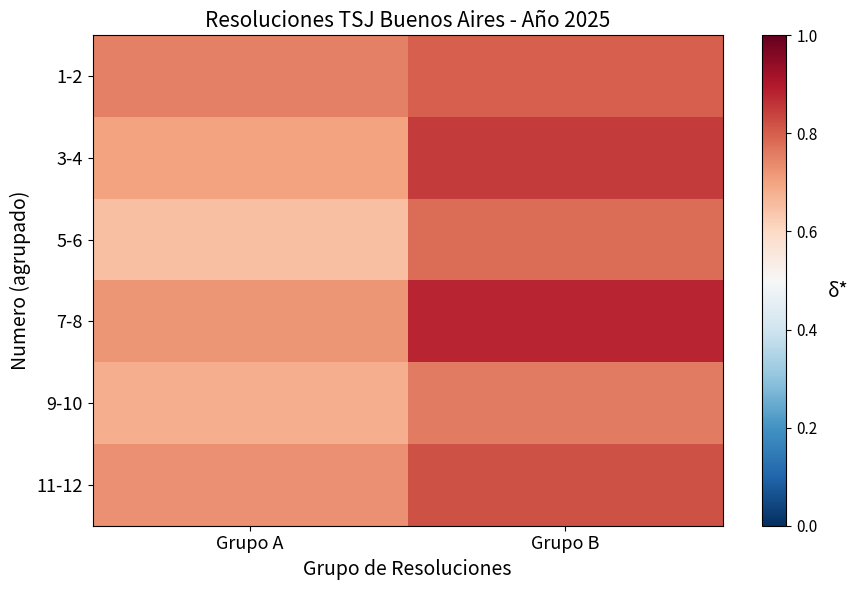

Reading left to right, what are all the values shown in this chart?

1-2: Grupo A=0.8	Grupo B=0.8
3-4: Grupo A=0.7	Grupo B=0.8
5-6: Grupo A=0.7	Grupo B=0.8
7-8: Grupo A=0.7	Grupo B=0.9
9-10: Grupo A=0.7	Grupo B=0.8
11-12: Grupo A=0.7	Grupo B=0.8